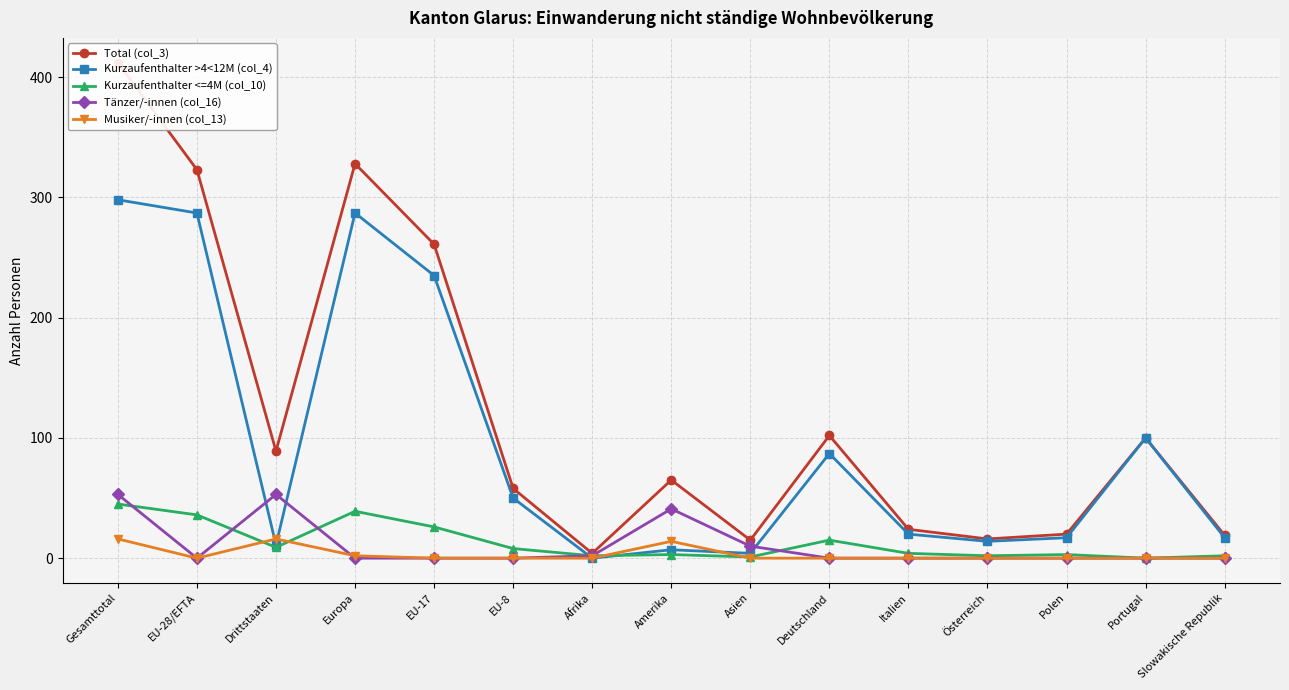

Which has a higher value, Asien or Polen?

Polen